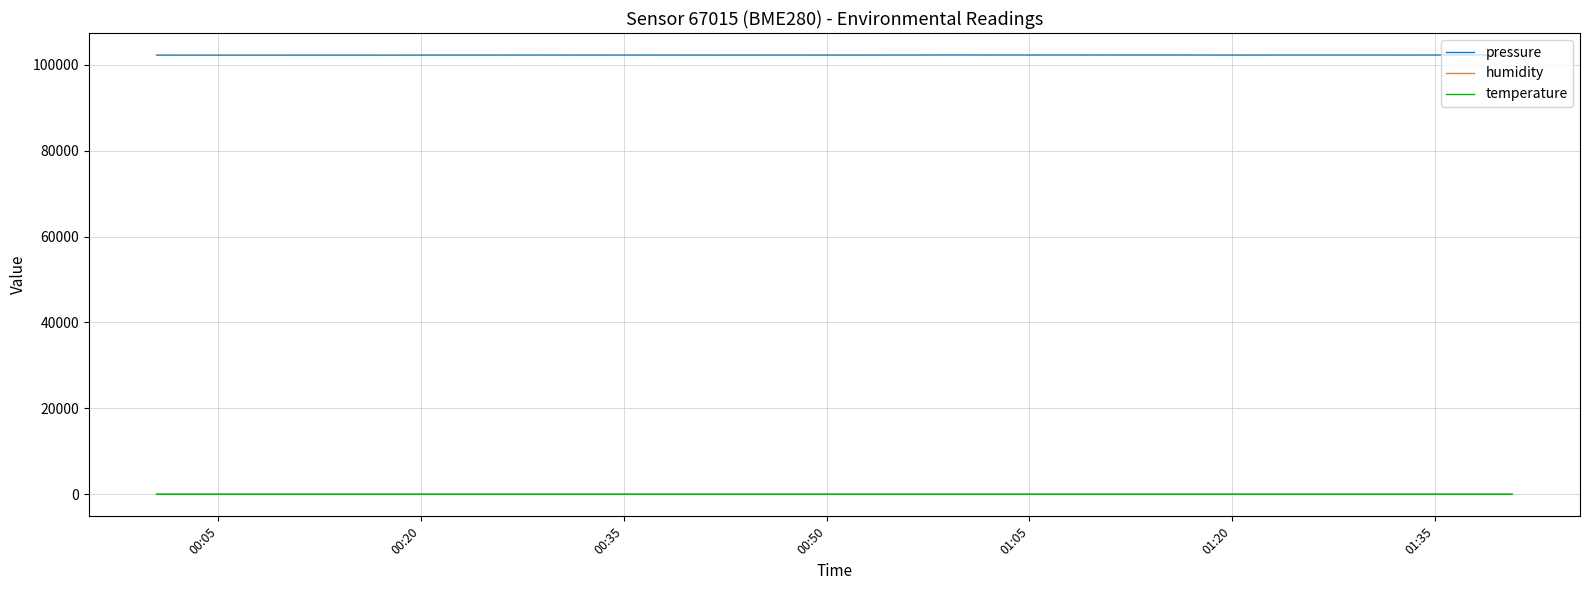

True or false: pressure and humidity cross at least once.

False